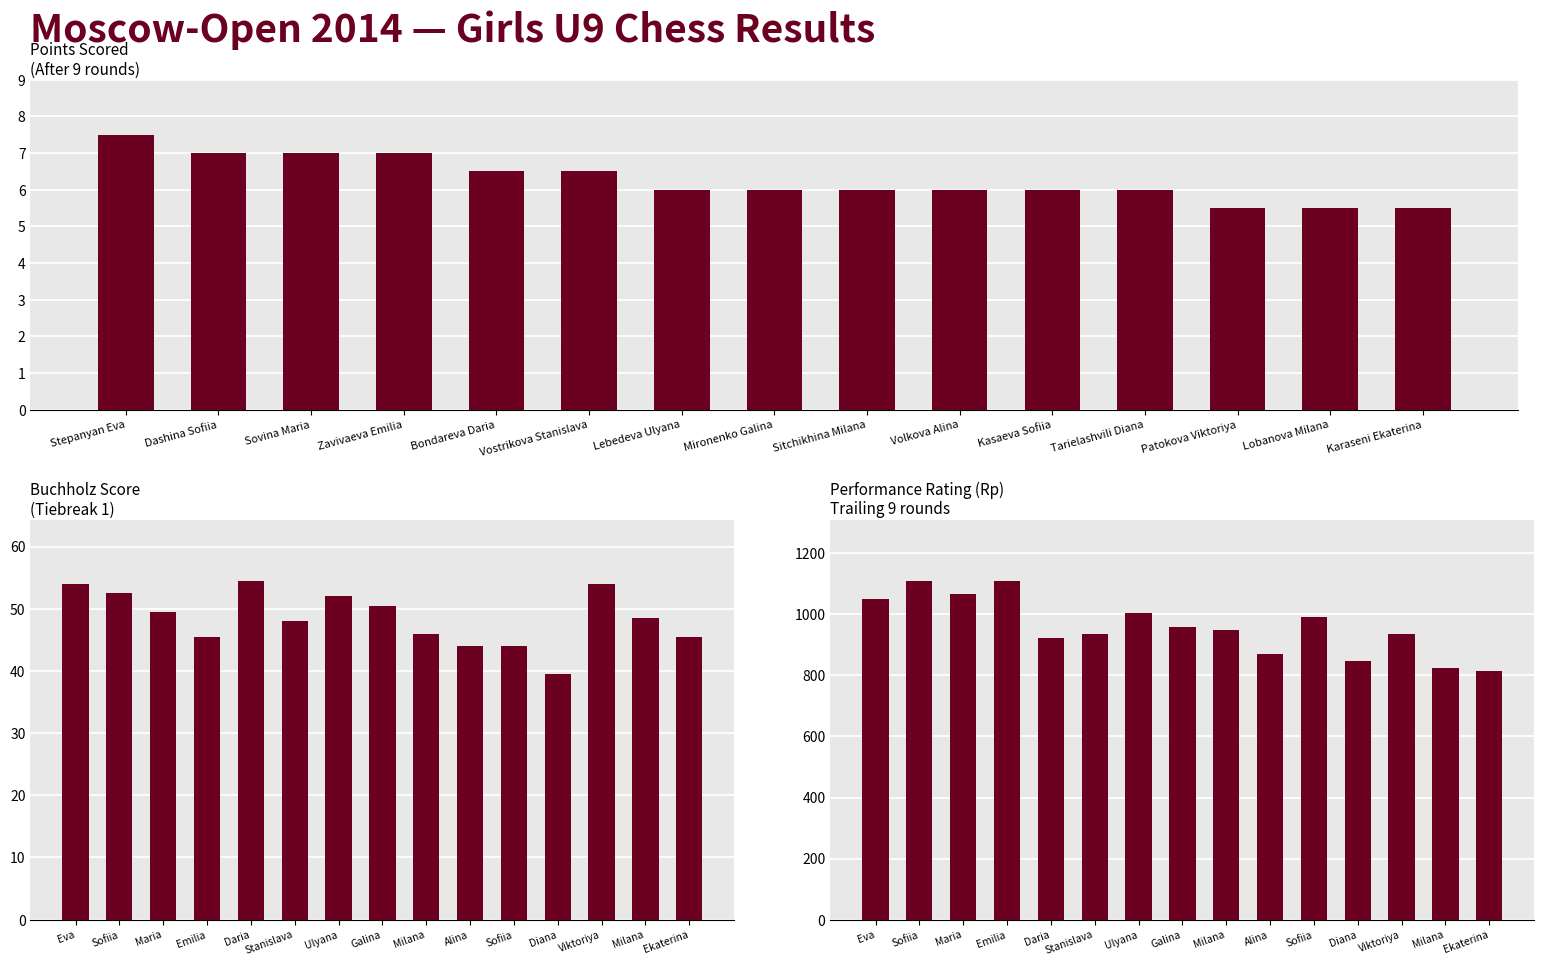

The Buchholz series shows 84.7 at Maria. True or false?

False